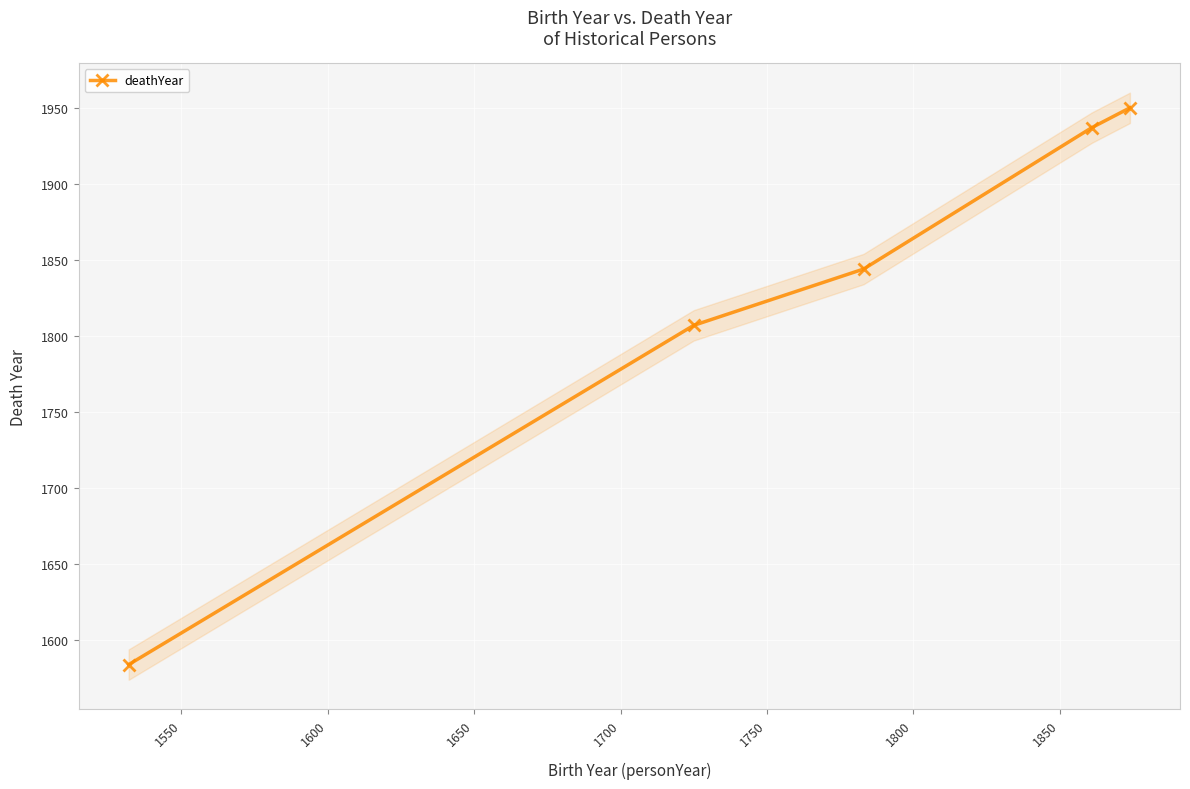

What is the value of the deathYear point at the 2nd from the left?

1807